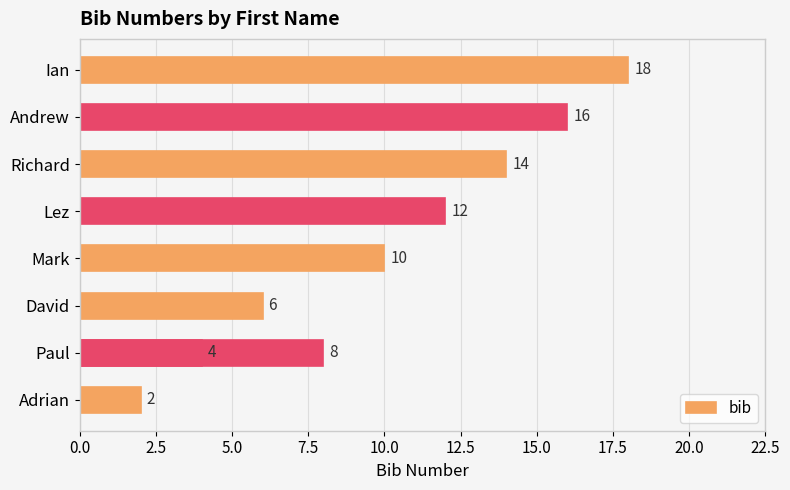

How many values are between 6 and 14?

5